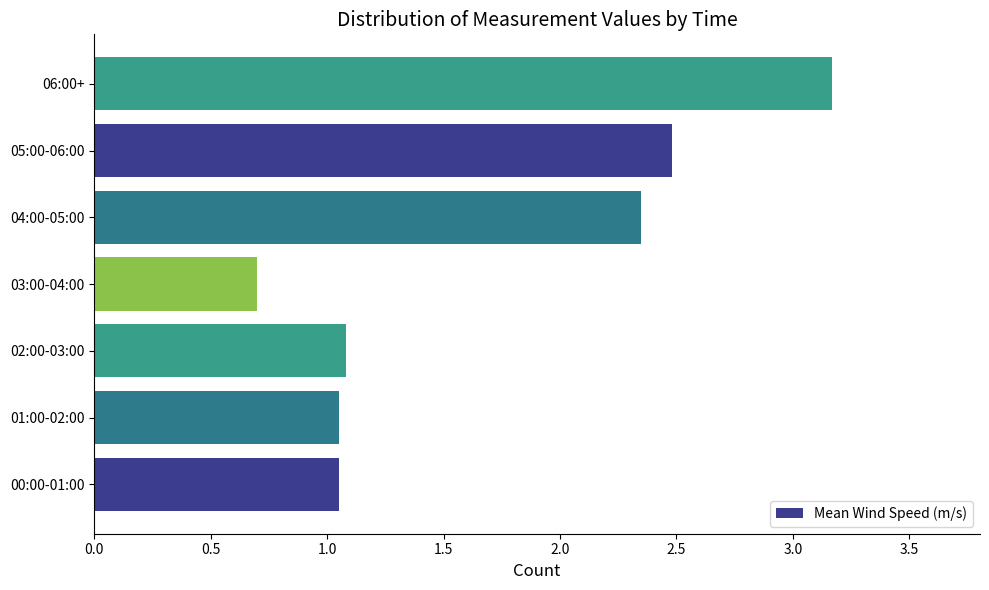

Which label corresponds to the largest value in the chart?

06:00+